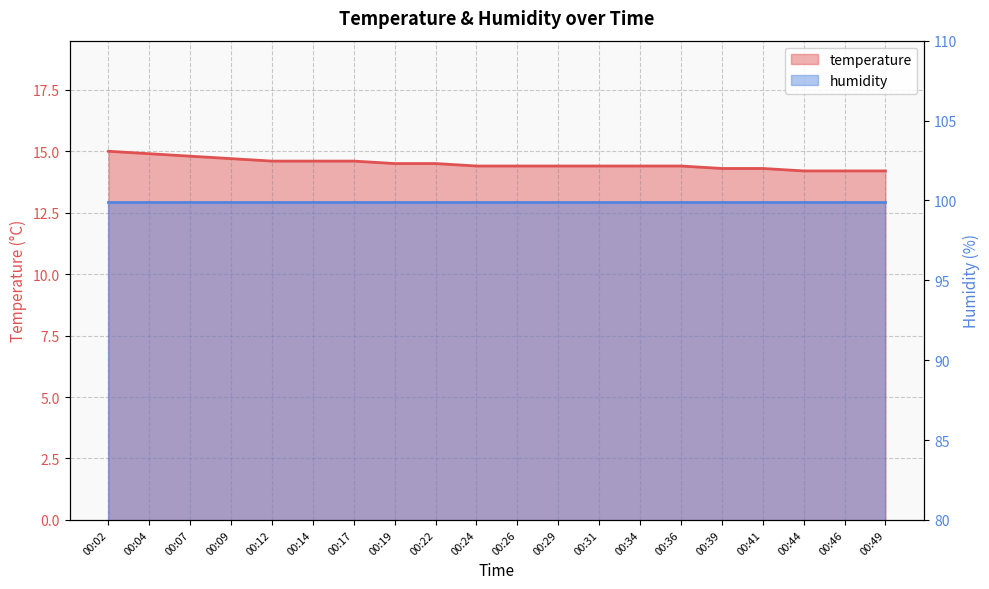

Which category has the highest value across all series?

00:02